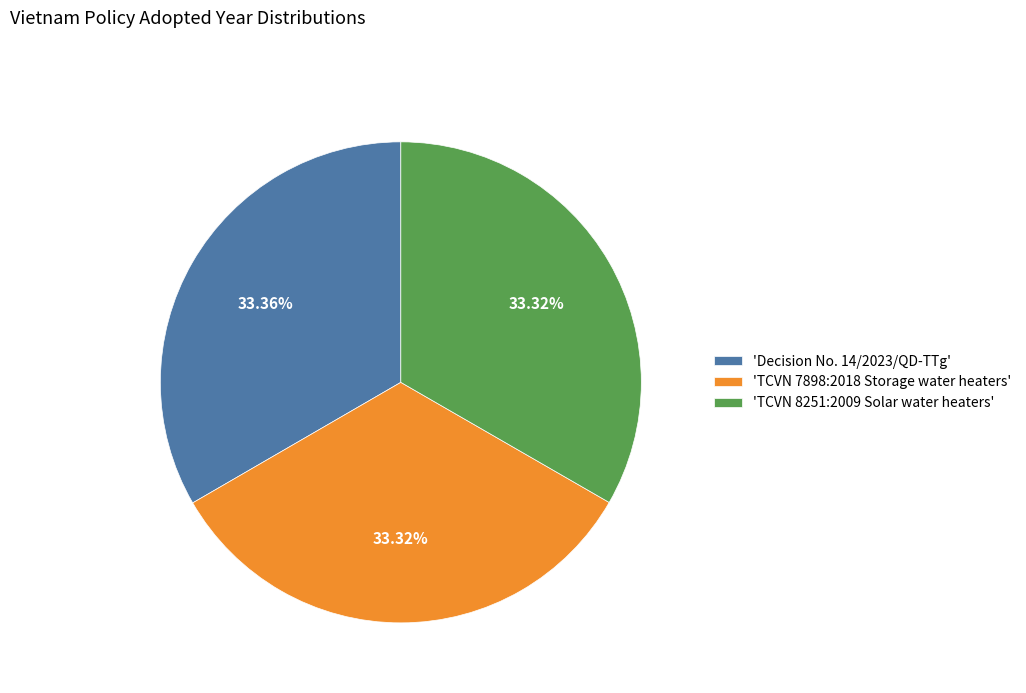

Does any single category account for the majority?

No